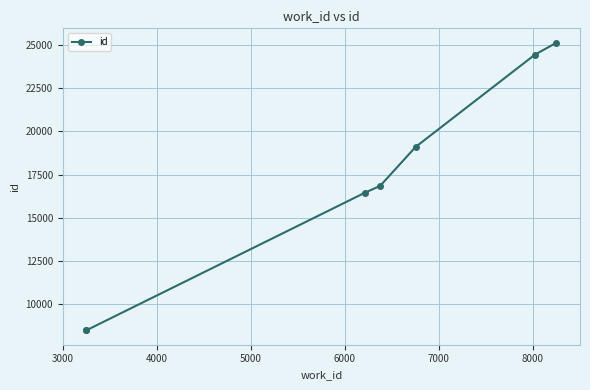

True or false: the data has more than 0 interior local peaks.

False